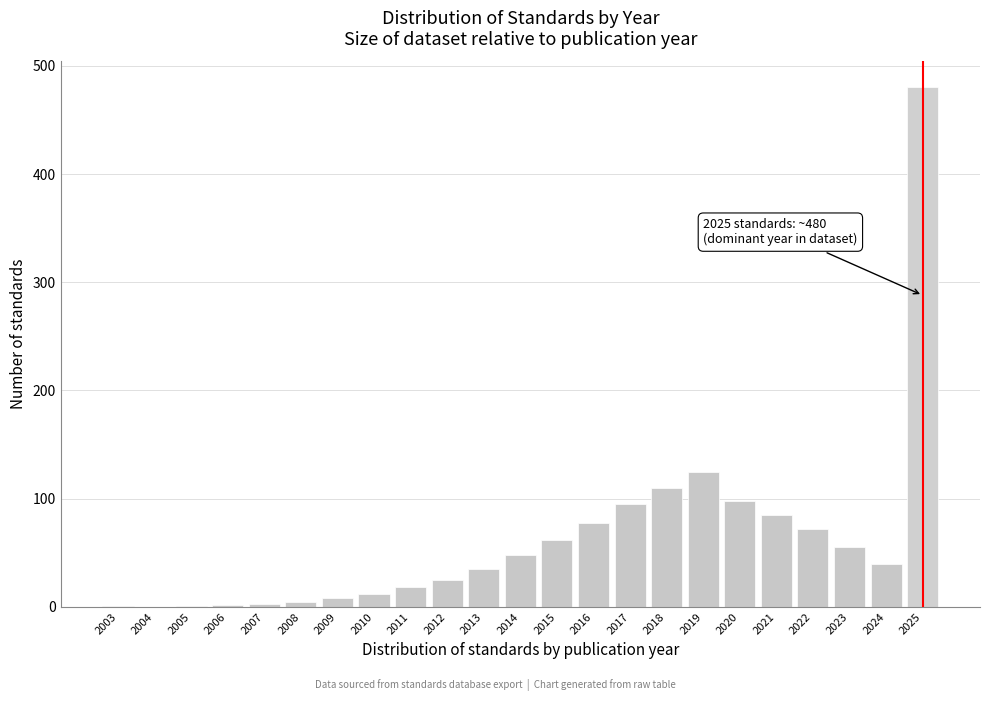

What is the sum of all values?

1458